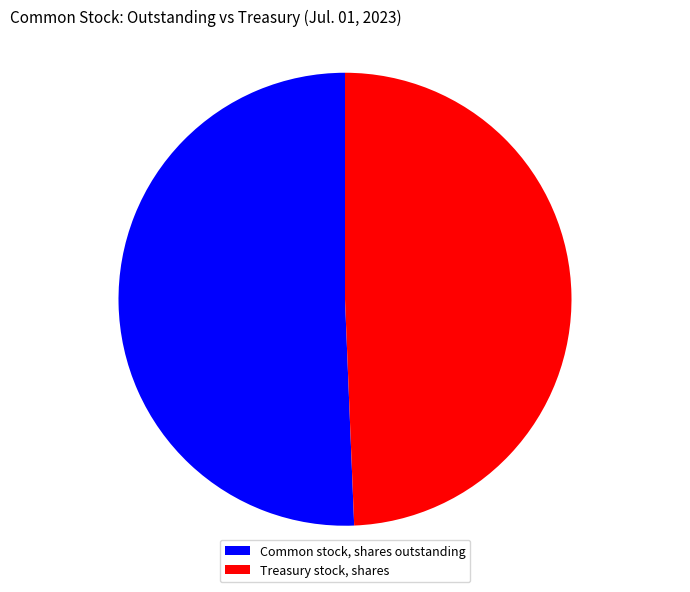

Is the sum of Common stock, shares outstanding and Treasury stock, shares greater than half?

Yes